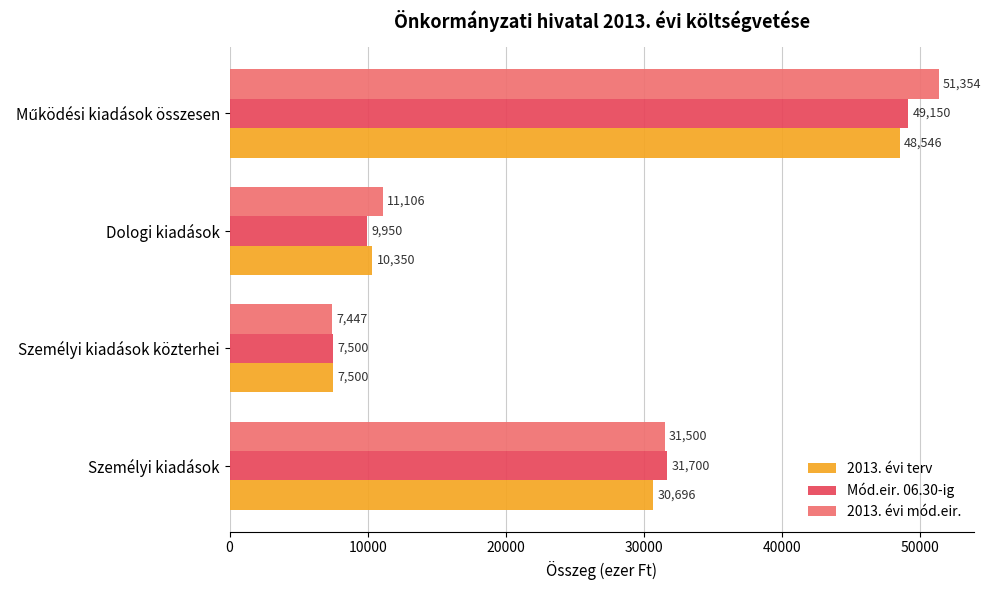

List the series in order of their overall mean, highest first.

2013. évi mód.eir., Mód.eir. 06.30-ig, 2013. évi terv